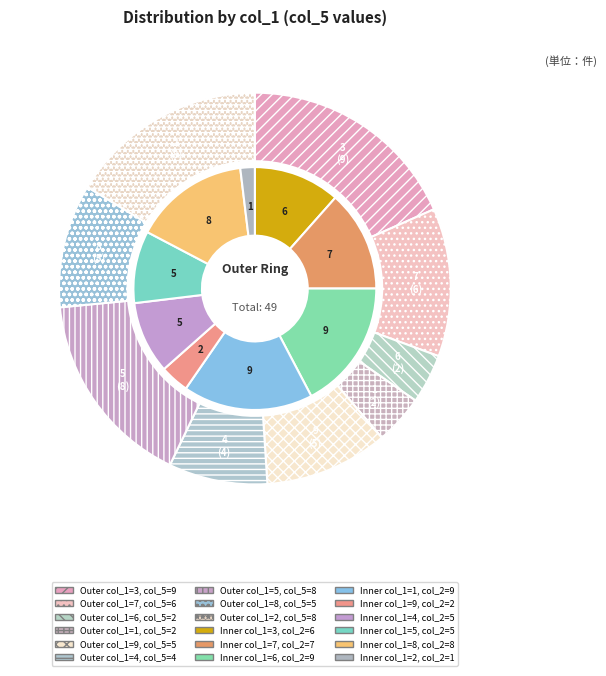

Rank the series at 4 from lowest to highest value.

outer, inner